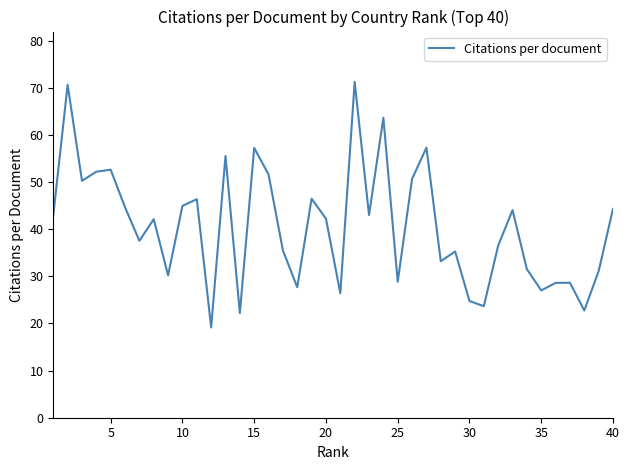

What is the difference between the maximum and minimum values?

52.1